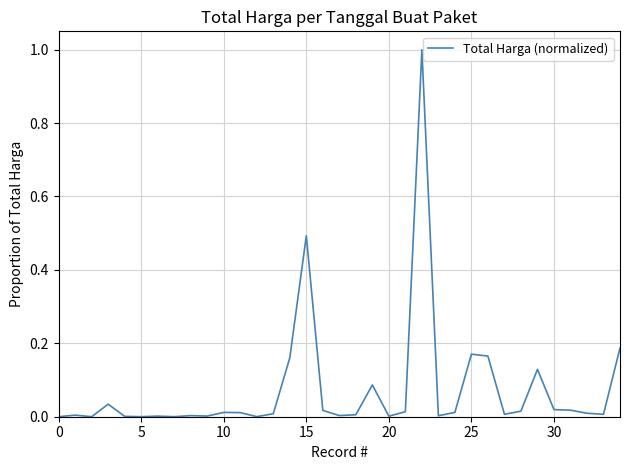

What is the maximum value shown in the chart?

1.0